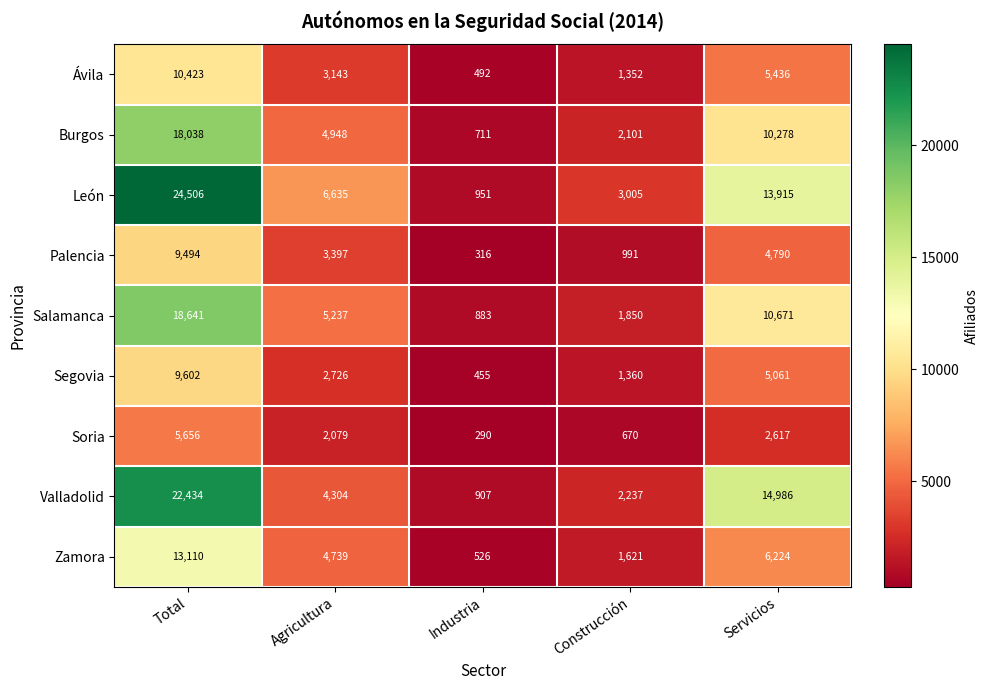

Where is Burgos nearest to the value 9374?

Servicios